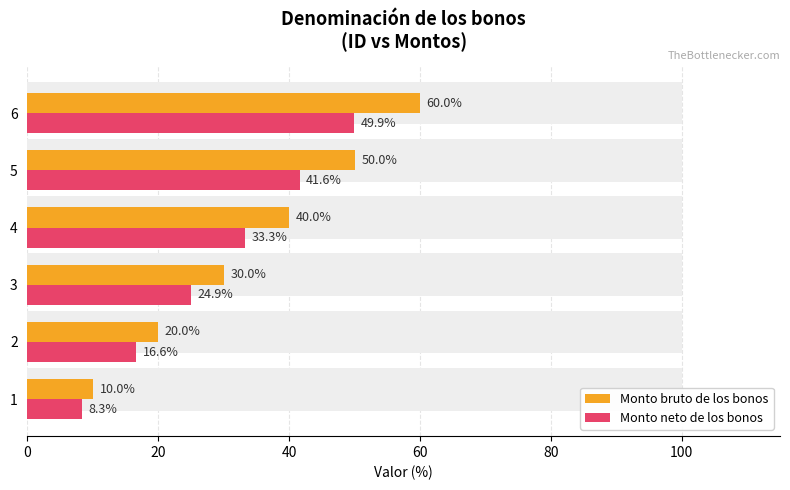

What is the average value of the Monto neto de los bonos series?

29.1